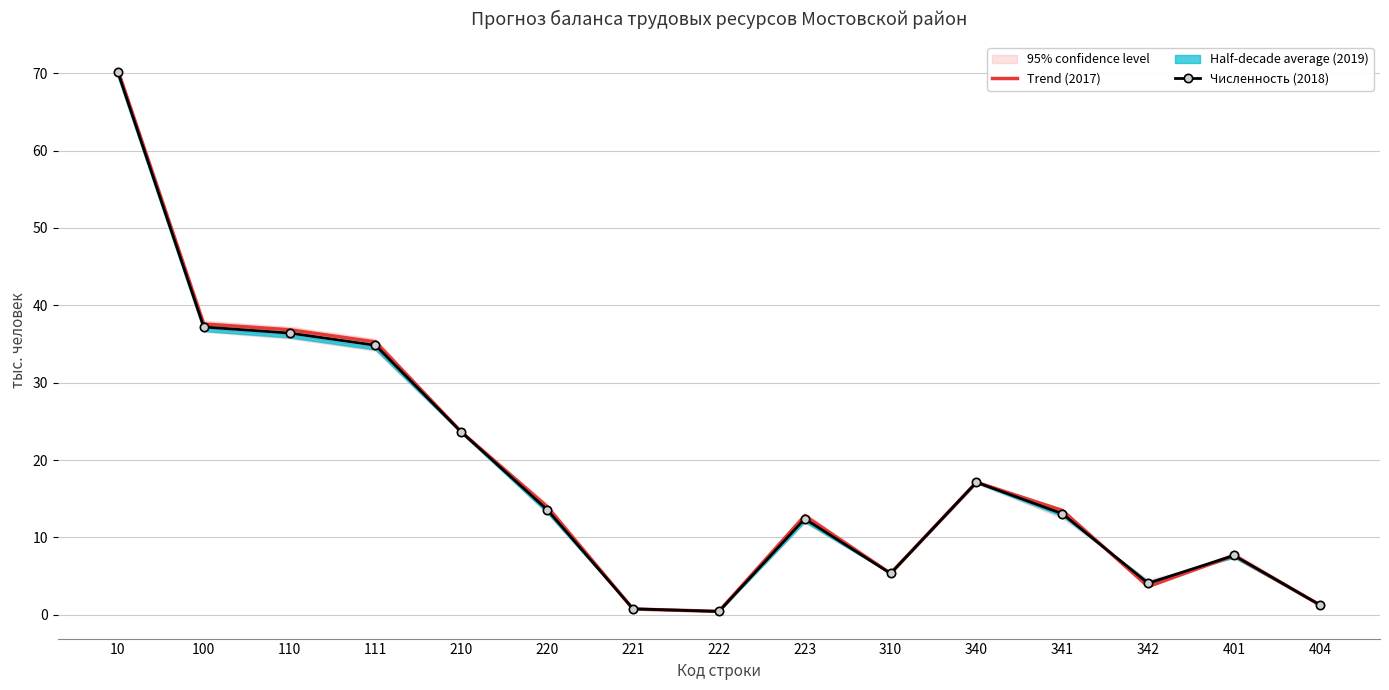

What is the value of the Trend (2017) point at the 15th from the left?

1.3